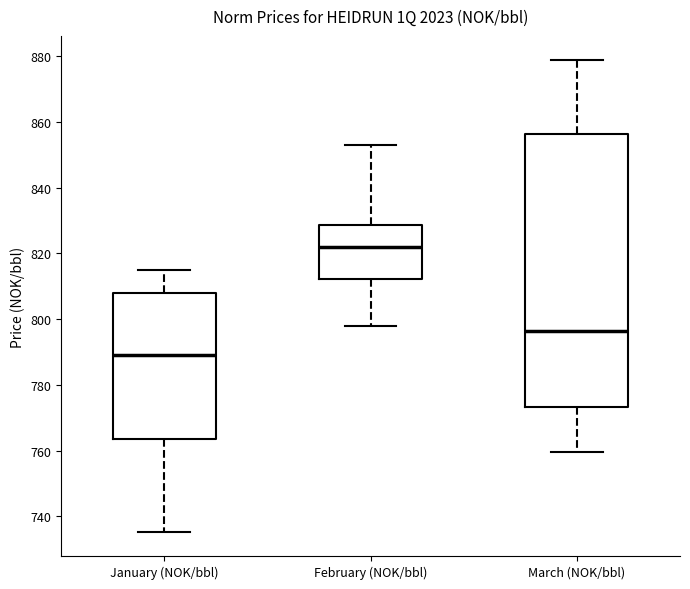

Where is the upper edge of the box for February (NOK/bbl) on the y-axis? The values are not printed on the chart, so give them approximately, as read against the axis.

828